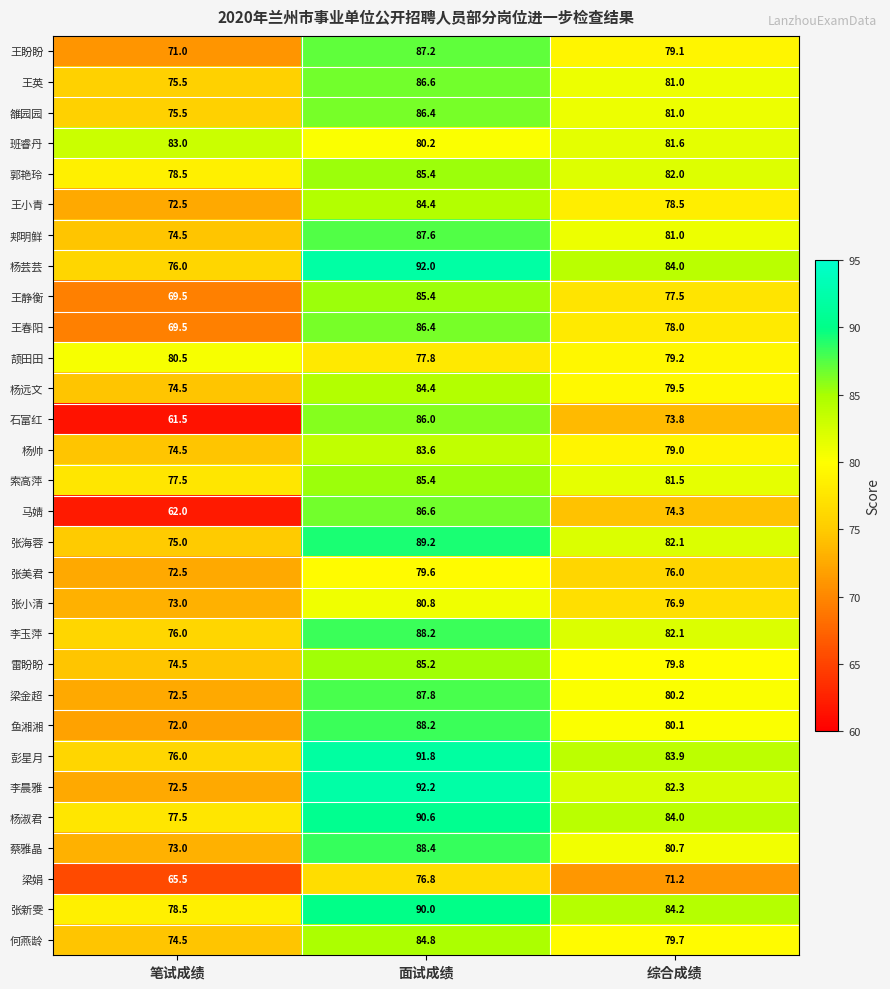

At which label is 班睿丹 closest to 81?

综合成绩